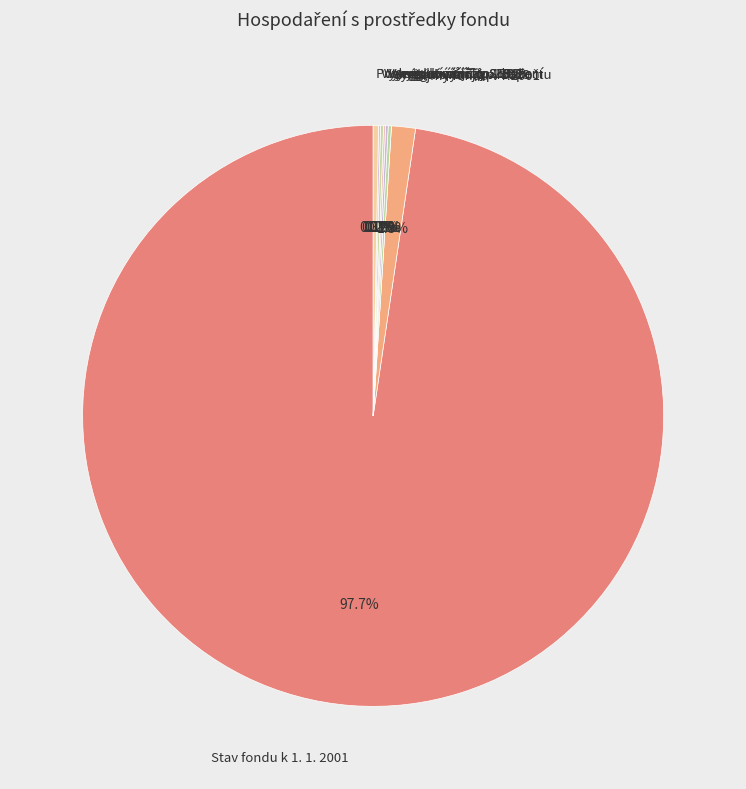

Which slice is the largest?

Stav fondu k 1. 1. 2001